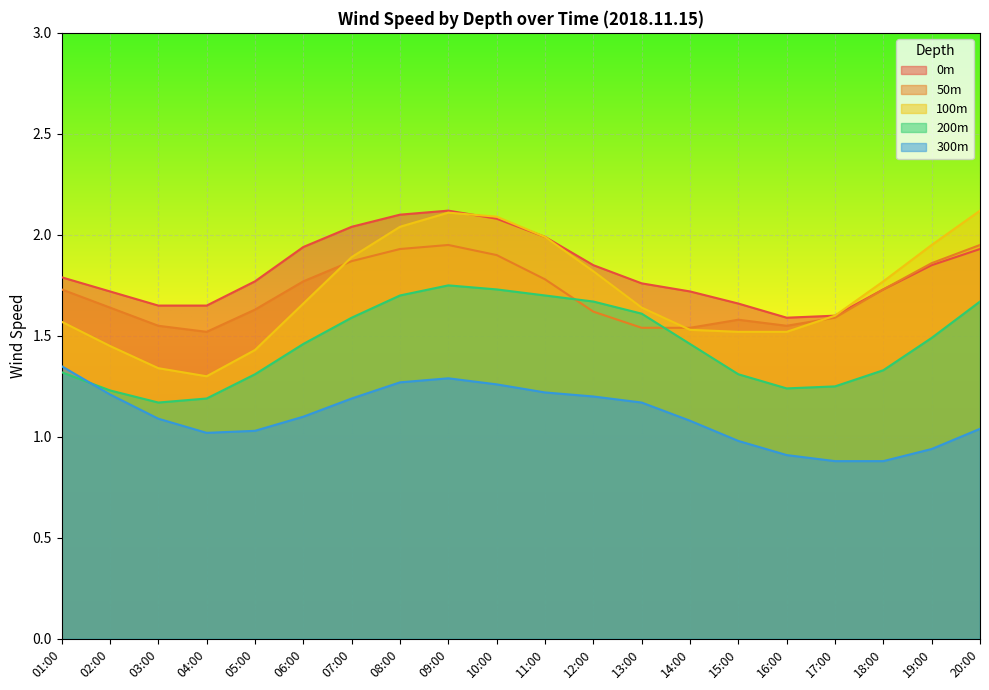

Reading left to right, what are all the values shown in this chart?

depth_0: 1.8	1.7	1.6	1.6	1.8	1.9	2.0	2.1	2.1	2.1	2.0	1.9	1.8	1.7	1.7	1.6	1.6	1.7	1.9	1.9
depth_50: 1.7	1.6	1.6	1.5	1.6	1.8	1.9	1.9	1.9	1.9	1.8	1.6	1.5	1.5	1.6	1.6	1.6	1.7	1.9	1.9
depth_100: 1.6	1.4	1.3	1.3	1.4	1.7	1.9	2.0	2.1	2.1	2.0	1.8	1.6	1.5	1.5	1.5	1.6	1.8	1.9	2.1
depth_200: 1.3	1.2	1.2	1.2	1.3	1.5	1.6	1.7	1.8	1.7	1.7	1.7	1.6	1.5	1.3	1.2	1.2	1.3	1.5	1.7
depth_300: 1.4	1.2	1.1	1.0	1.0	1.1	1.2	1.3	1.3	1.3	1.2	1.2	1.2	1.1	1.0	0.9	0.9	0.9	0.9	1.0